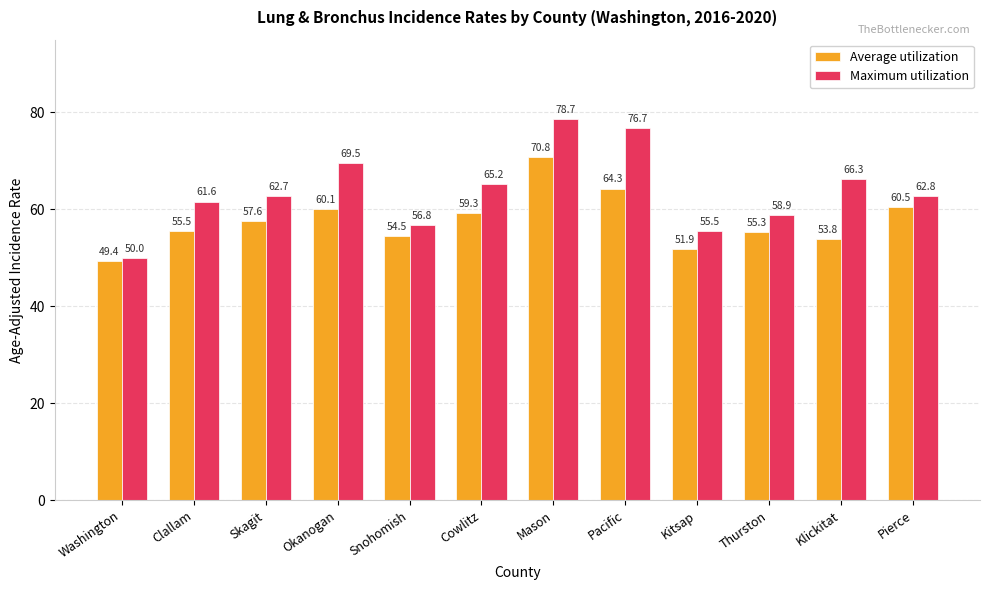

At which category does the chart reach its peak across all series?

Mason